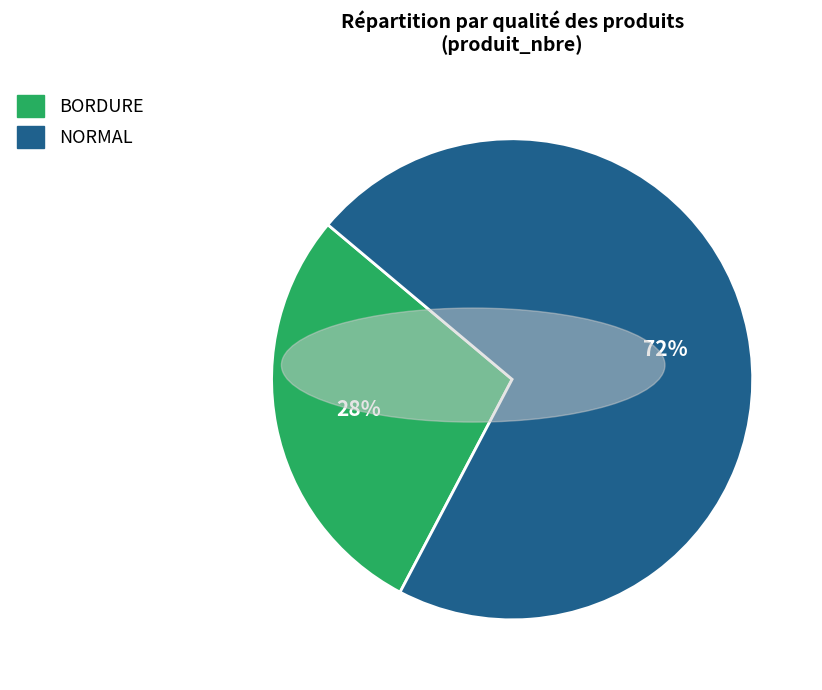

To the nearest percent, what portion does BORDURE represent?

28%